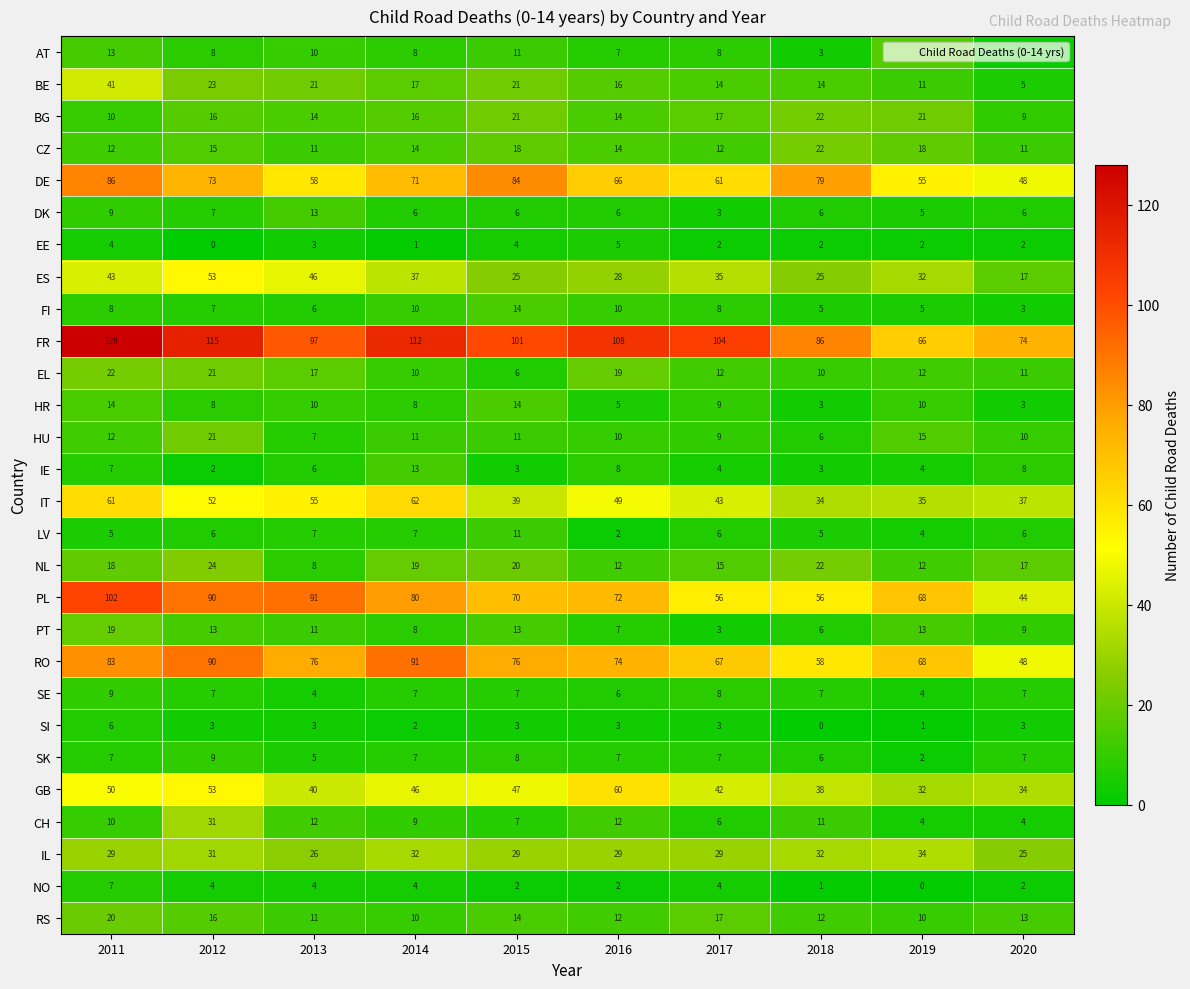

Which series has the widest spread of values?

FR